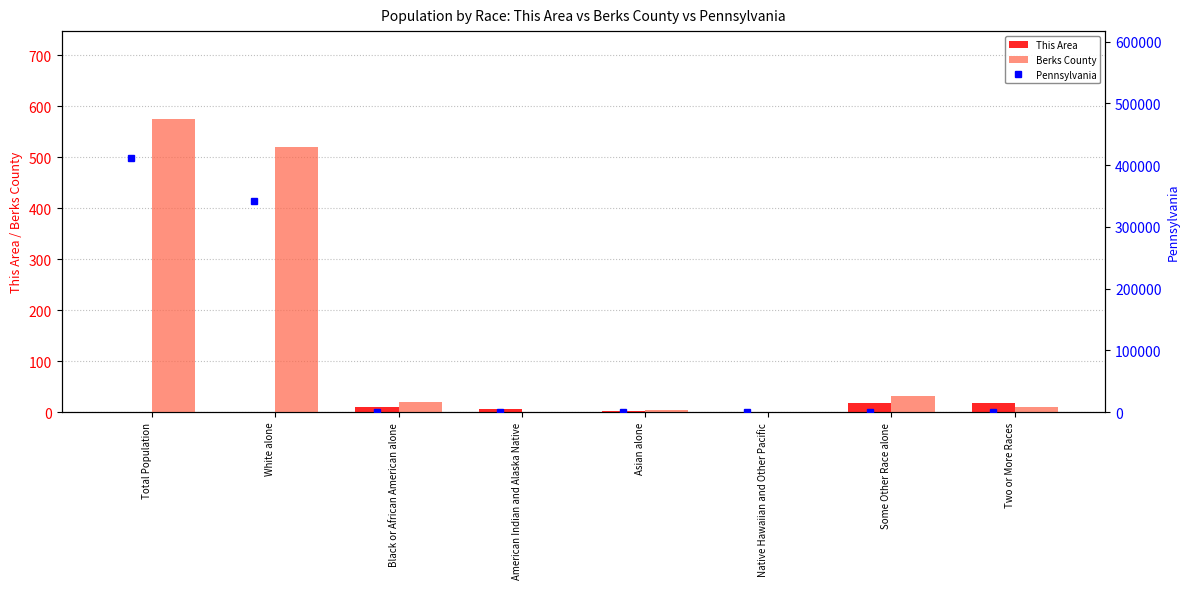

What is the sum of all This Area values?

56